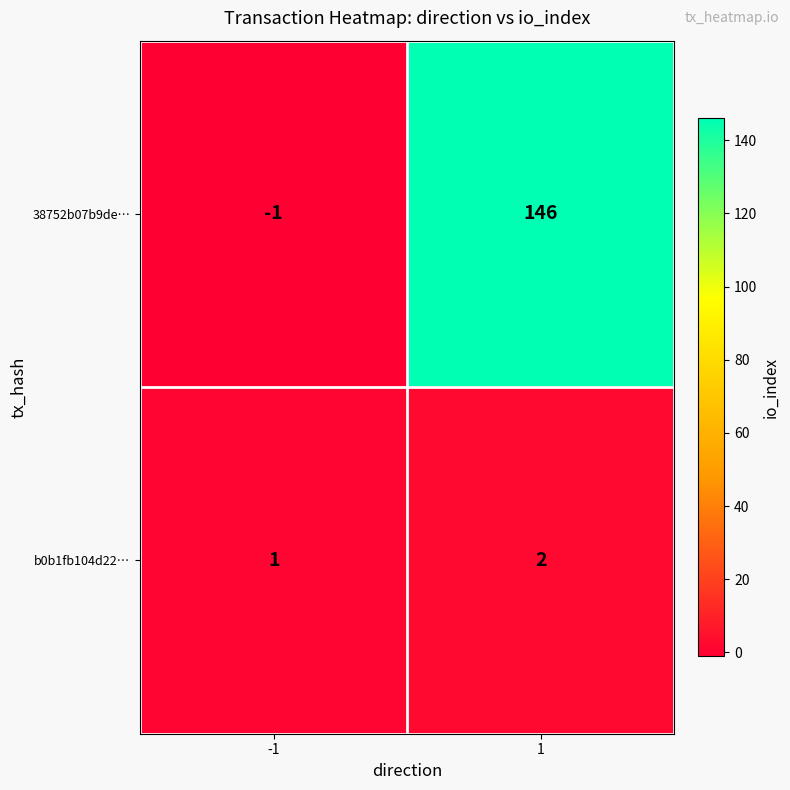

At how many categories does at least one series exceed 122?

1